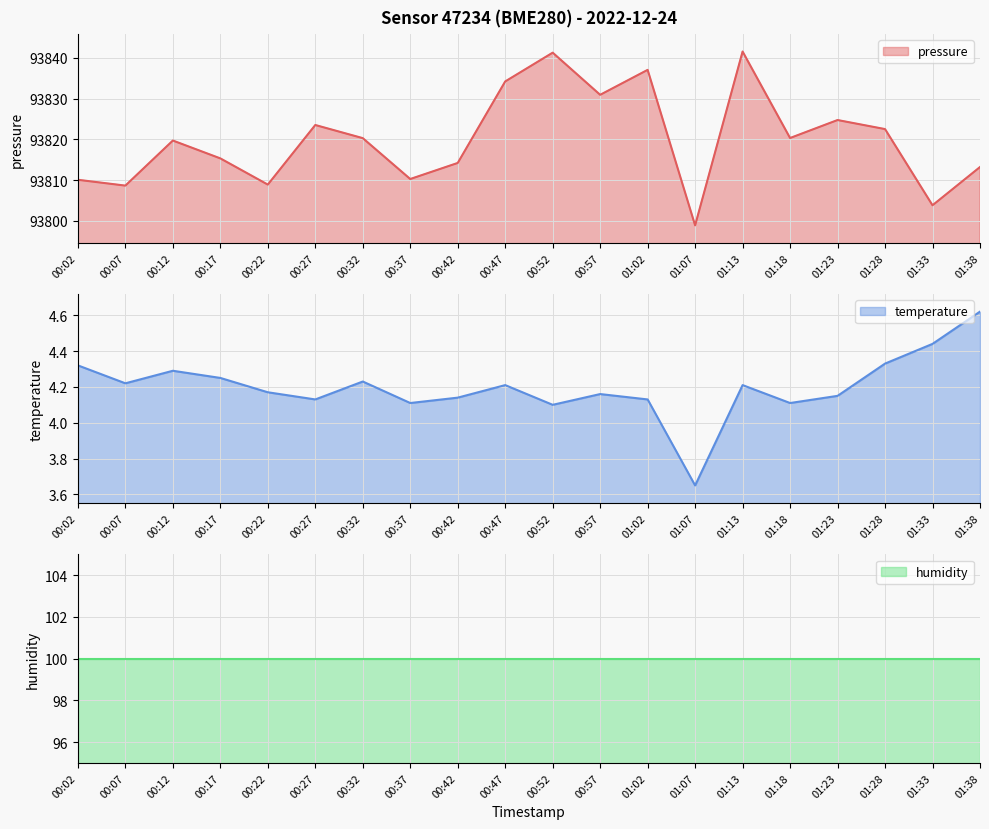

What is the difference between the temperature values at 01:07 and 00:32?

0.6